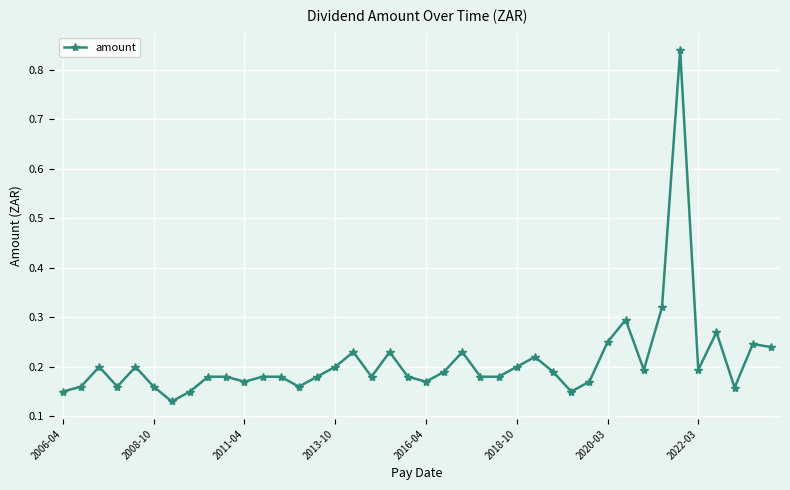

Count the number of data series in this chart.

1